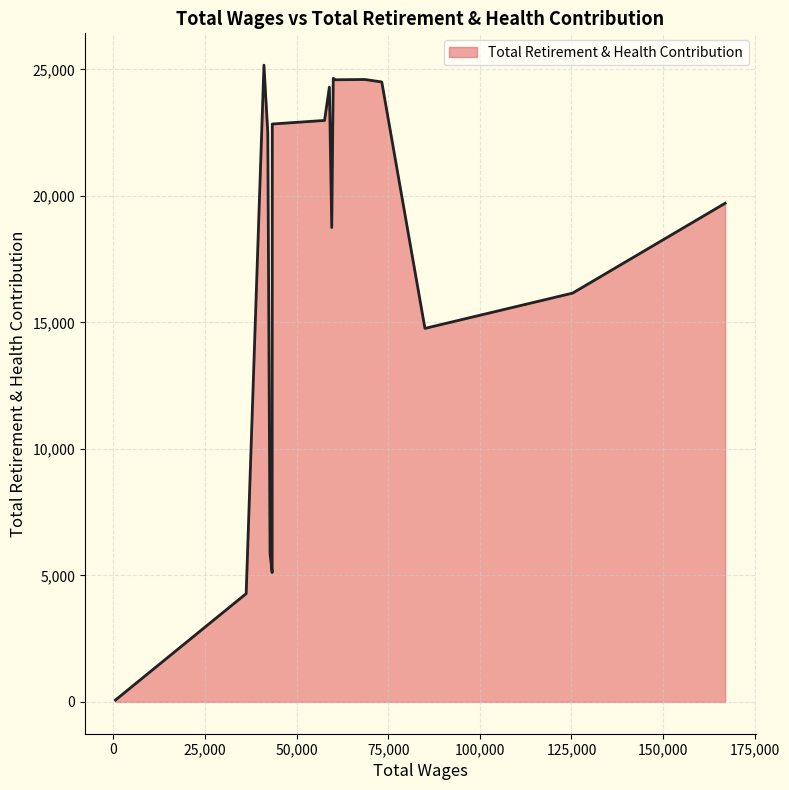

What is the maximum value shown in the chart?

25165